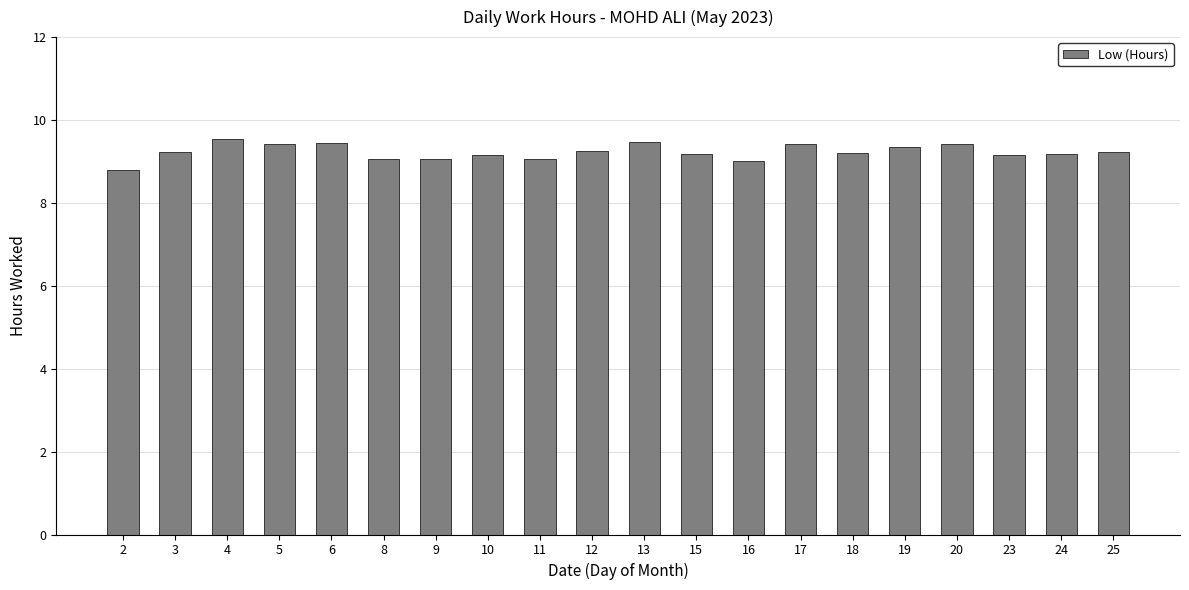

What is the value of the 12th bar from the left?

9.2